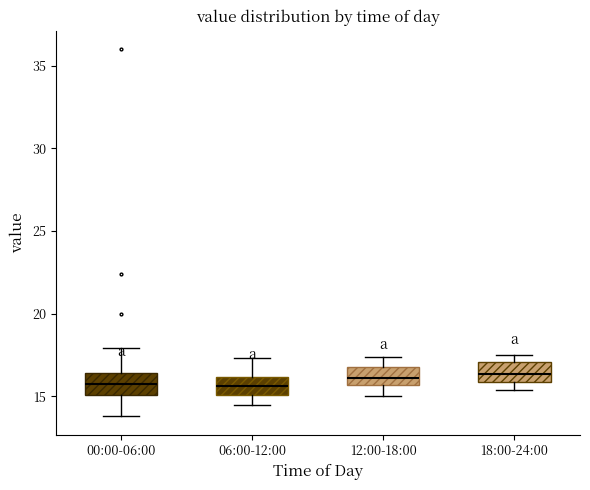

Where does the median line of the box for 18:00-24:00 sit on the y-axis? The values are not printed on the chart, so give them approximately, as read against the axis.

16.5